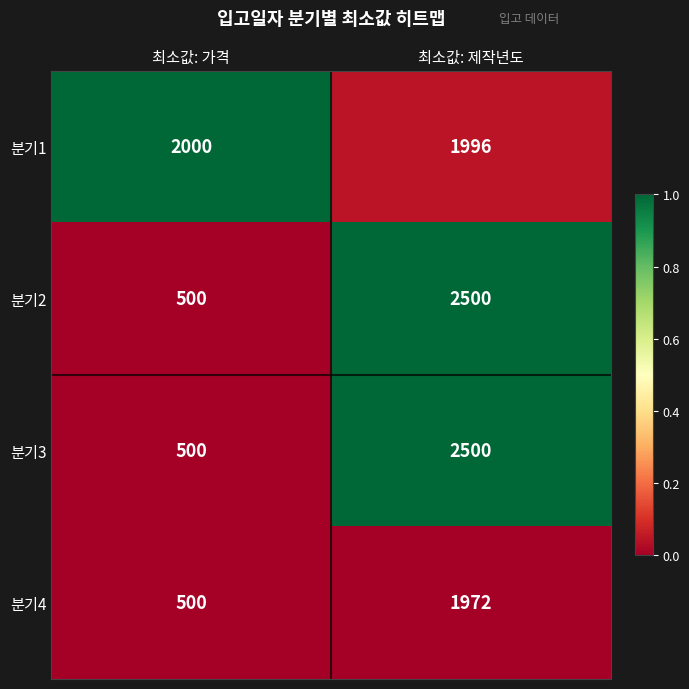

What is the difference between the highest and lowest values at 최소값: 제작년도?

528